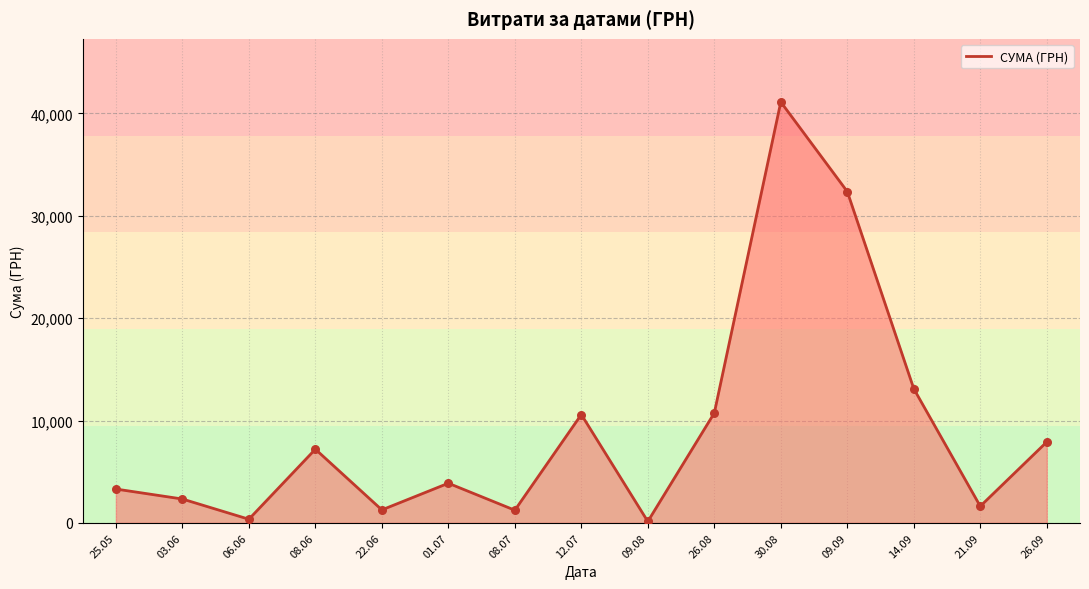

Between 22.06 and 30.08, which is larger?

30.08